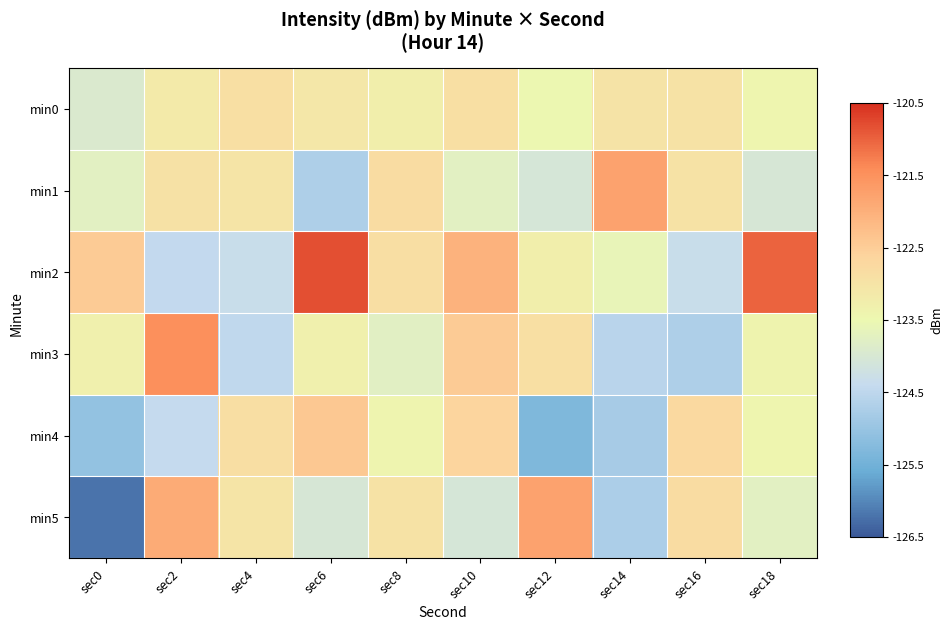

At which category does the chart reach its minimum across all series?

sec0